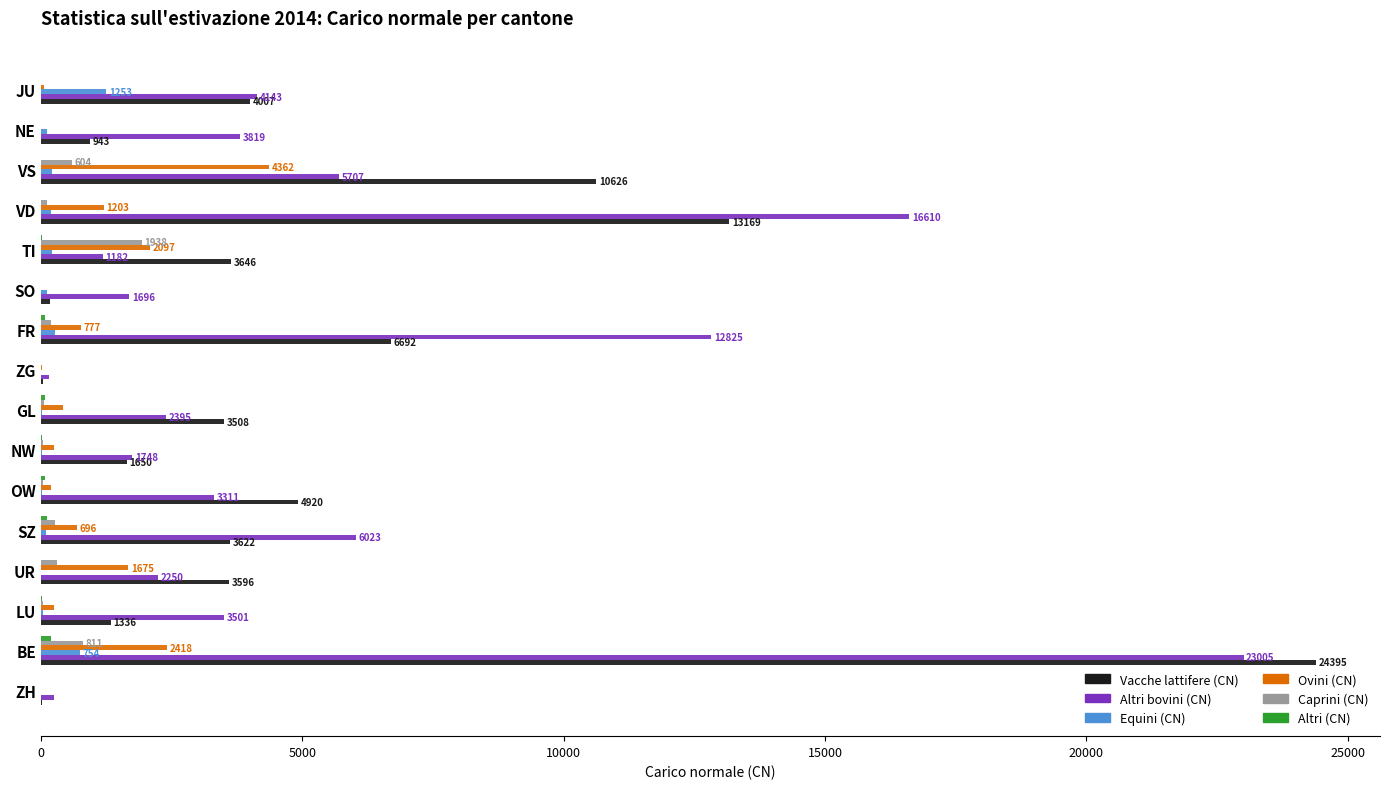

What is the sum of all Caprini (CN) values?

4482.2